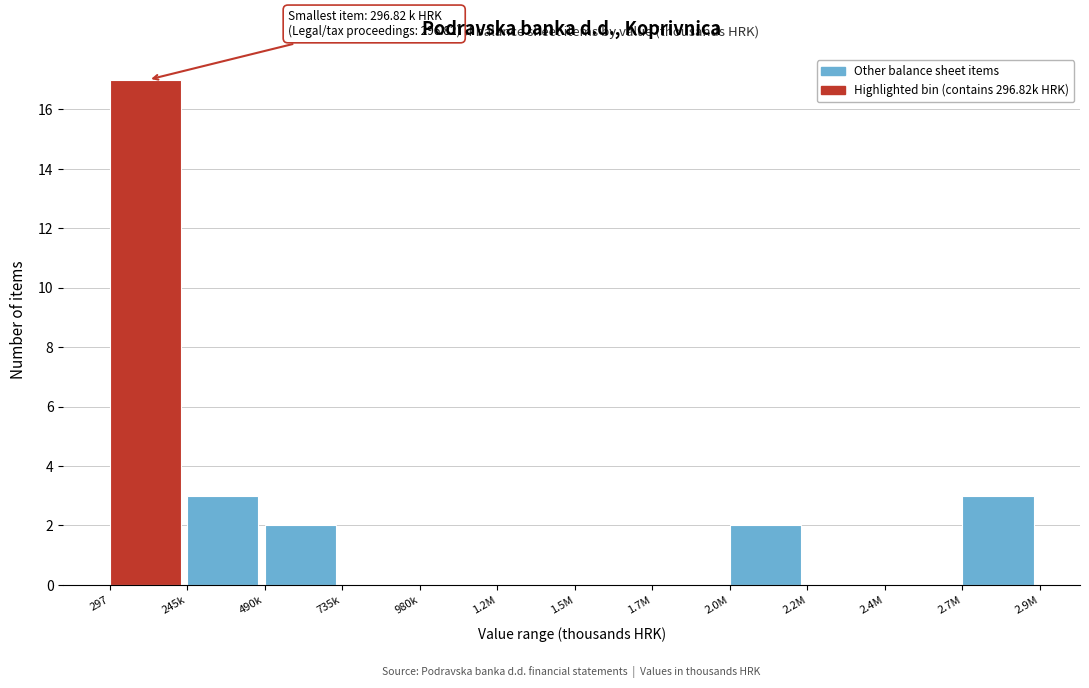

Reading left to right, transcribe all the data shown in this chart.

297=17	245k=3	490k=2	735k=0	980k=0	1.2M=0	1.5M=0	1.7M=0	2.0M=2	2.2M=0	2.4M=0	2.7M=3